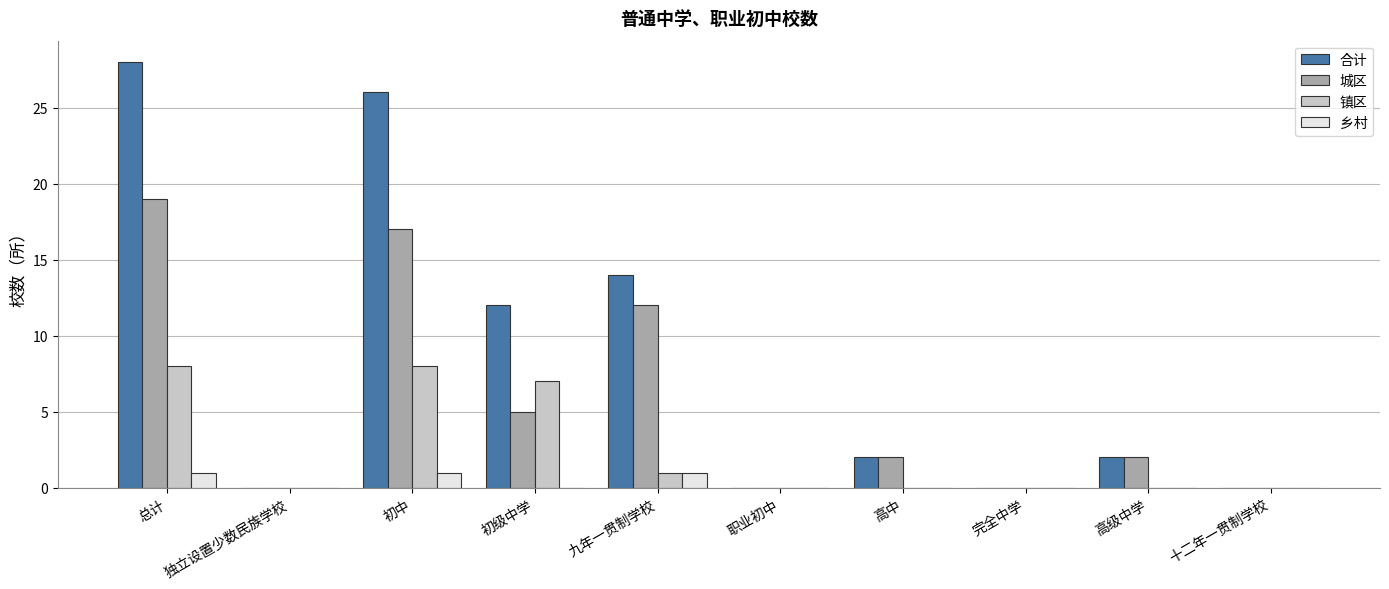

How many distinct data groups are displayed?

4